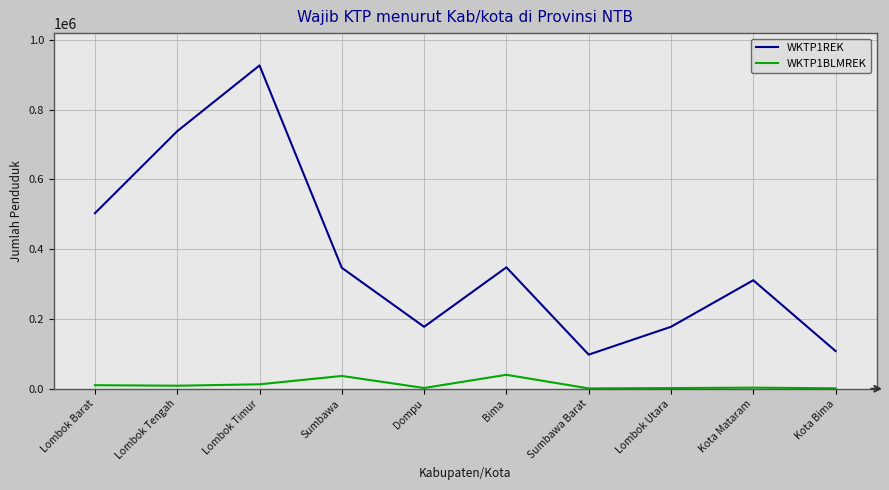

At which label is WKTP1REK closest to 512349?

Lombok Barat